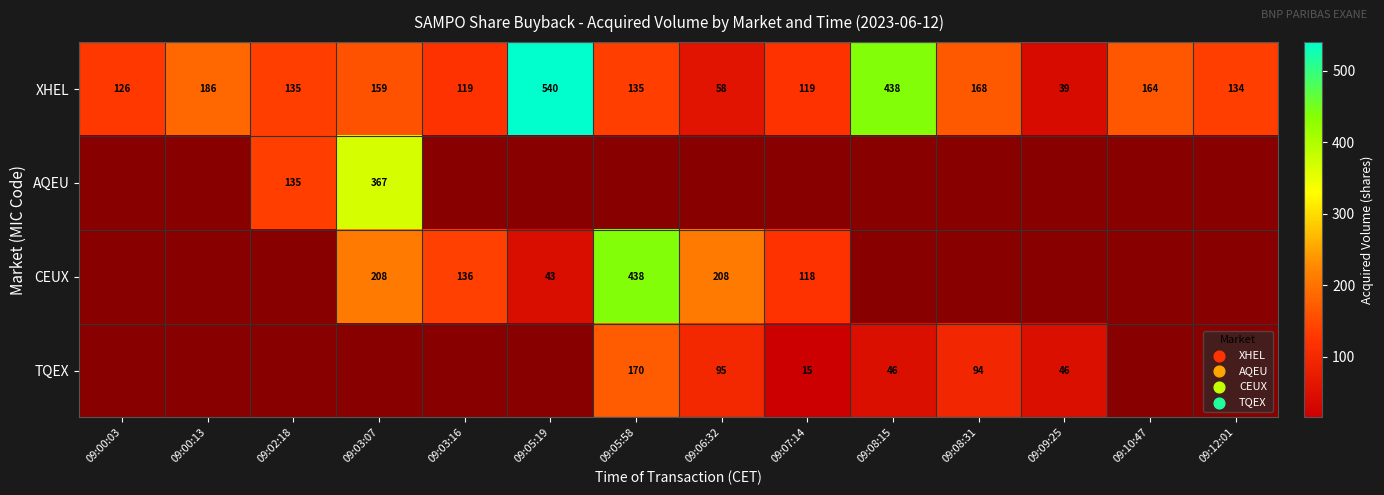

True or false: XHEL has a value of 219 at 09:12:01.

False